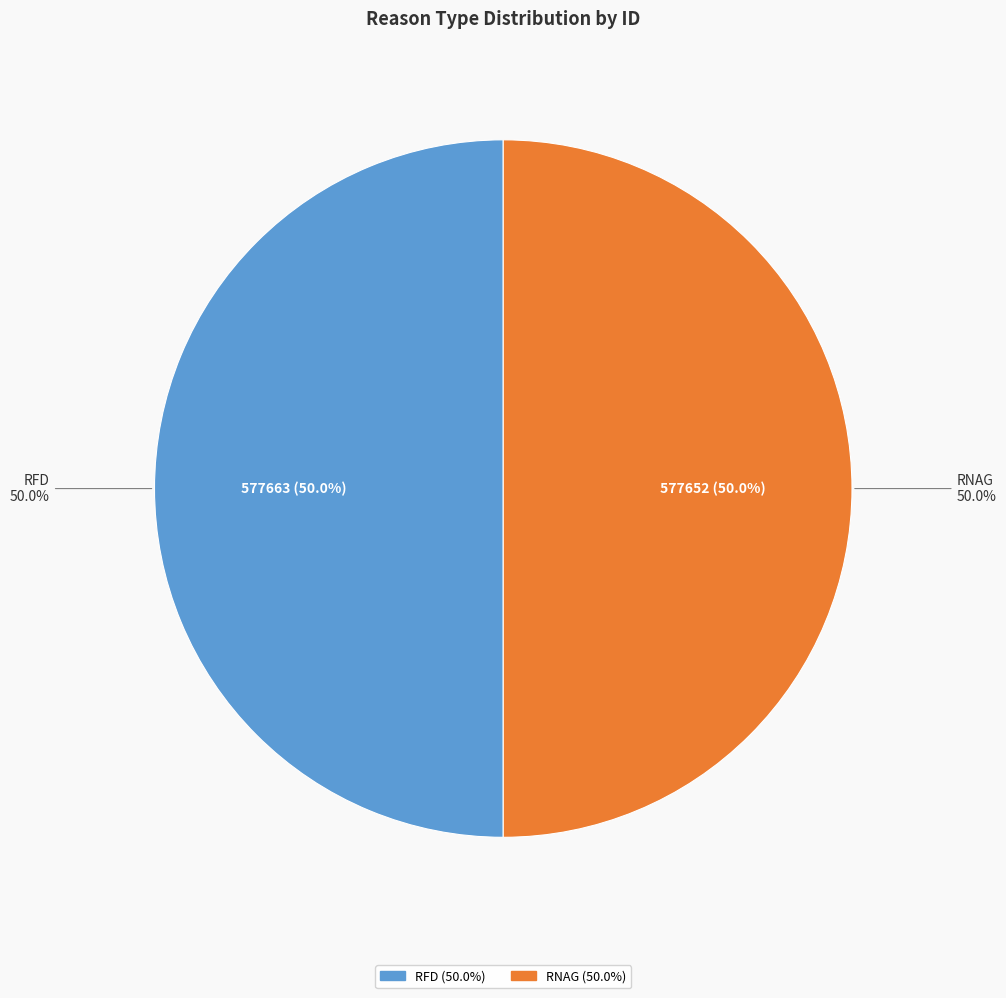

Which category has the smallest portion of the pie?

RNAG